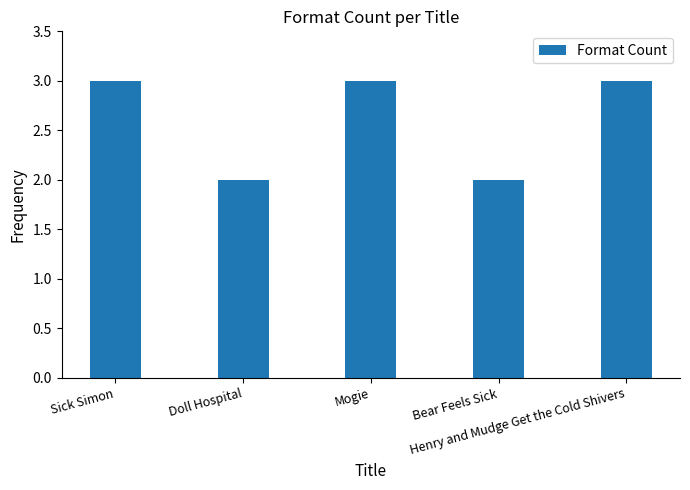

What is the change in value from Bear Feels Sick to Henry and Mudge Get the Cold Shivers?

+1